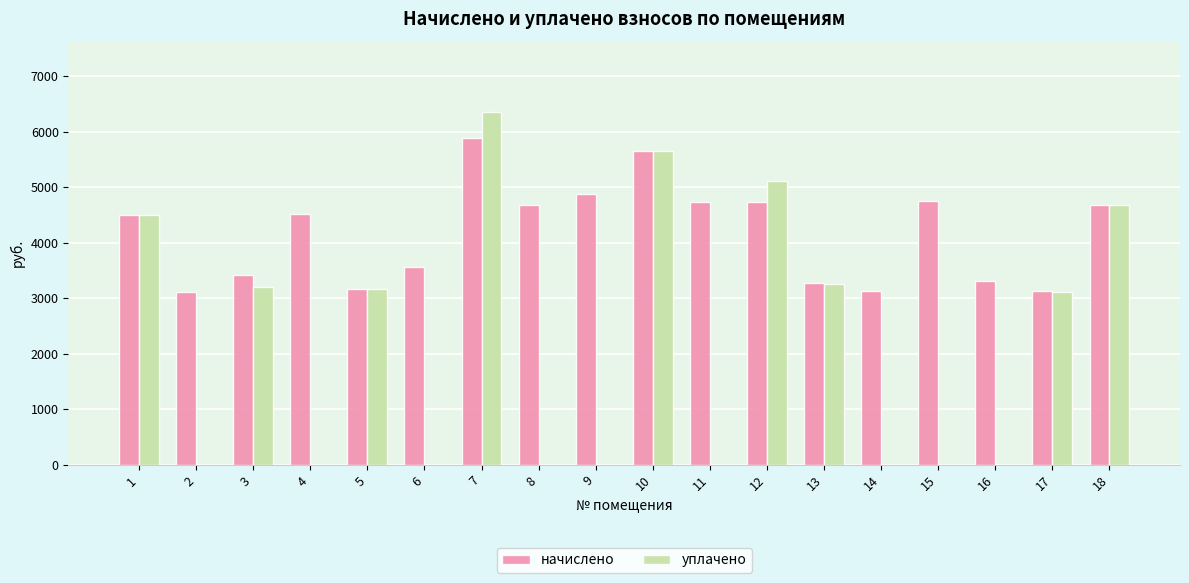

At which label does начислено first exceed 4518?

4